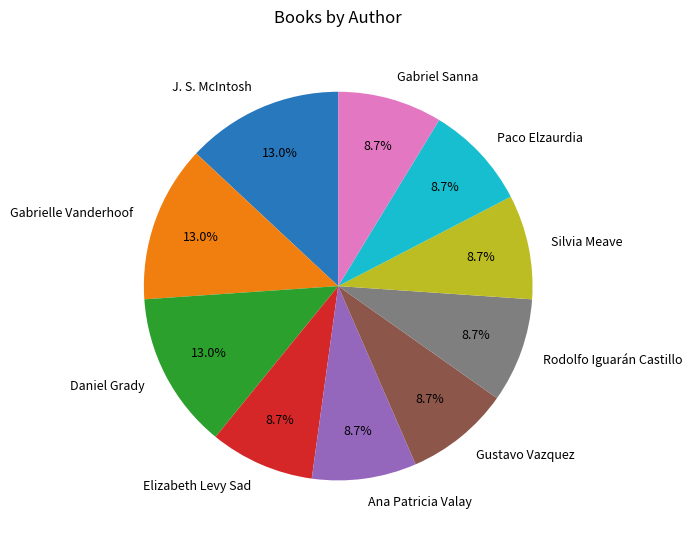

Combined, do J. S. McIntosh and Silvia Meave account for over 50%?

No